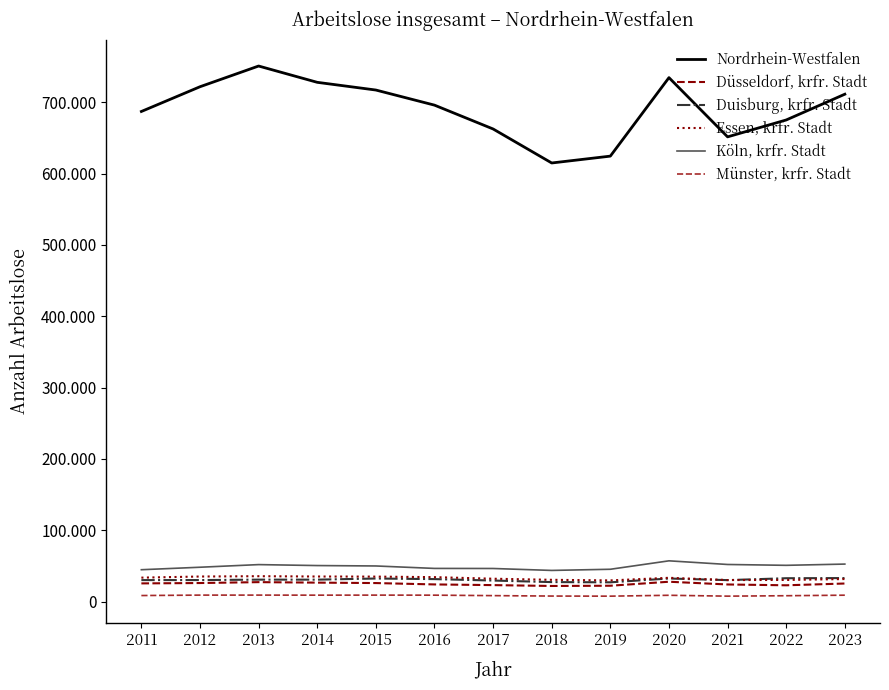

Is this an area chart (filled region under the line)?

No